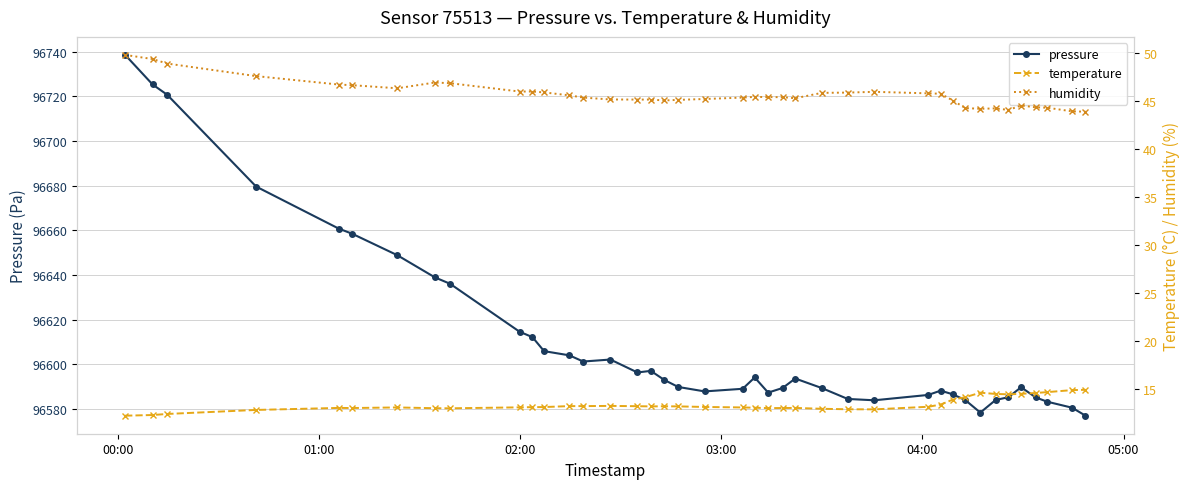

What is the value of the pressure point at the 29th from the left?

96586.3